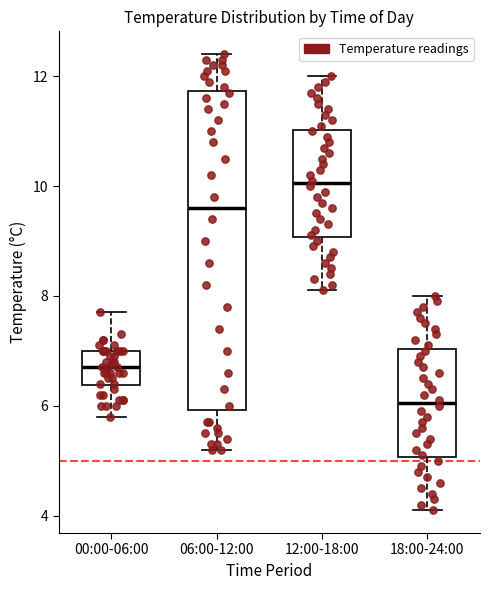

Where does the upper whisker of the box for 00:00-06:00 end on the y-axis? The values are not printed on the chart, so give them approximately, as read against the axis.

7.8